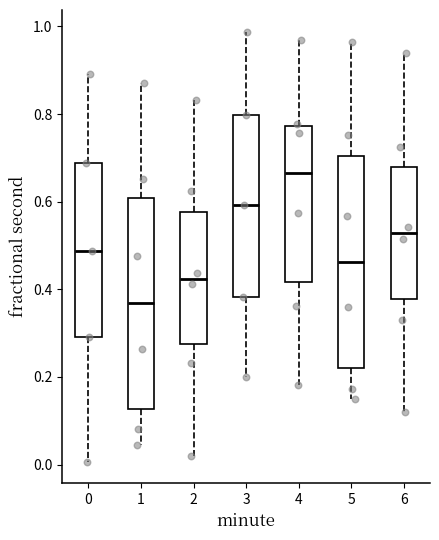

Reading left to right, transcribe this box plot: for each box, give where its median line is, the range the box spans, and where its two whiskers end, as read against the y-axis. The values are not printed on the chart, so give them approximately, as read against the axis.

0: median 0.48, box 0.30 to 0.68, whiskers 0.00 to 0.90
1: median 0.36, box 0.12 to 0.60, whiskers 0.04 to 0.88
2: median 0.42, box 0.28 to 0.58, whiskers 0.02 to 0.84
3: median 0.60, box 0.38 to 0.80, whiskers 0.20 to 0.98
4: median 0.66, box 0.42 to 0.78, whiskers 0.18 to 0.96
5: median 0.46, box 0.22 to 0.70, whiskers 0.14 to 0.96
6: median 0.52, box 0.38 to 0.68, whiskers 0.12 to 0.94